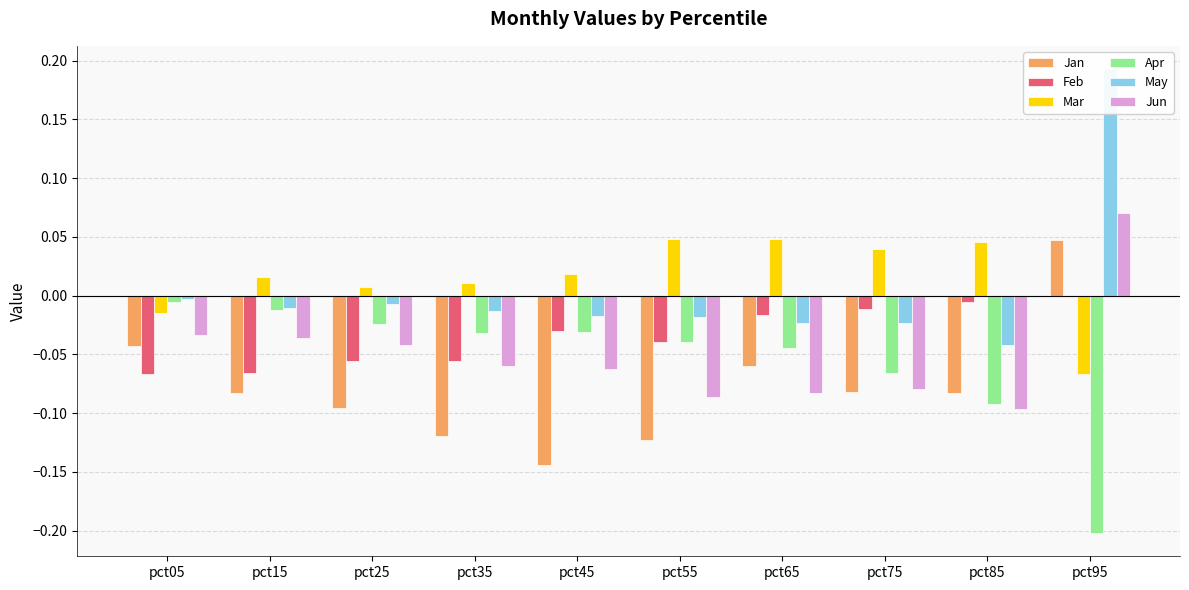

What are all the series names shown in the legend?

Jan, Feb, Mar, Apr, May, Jun